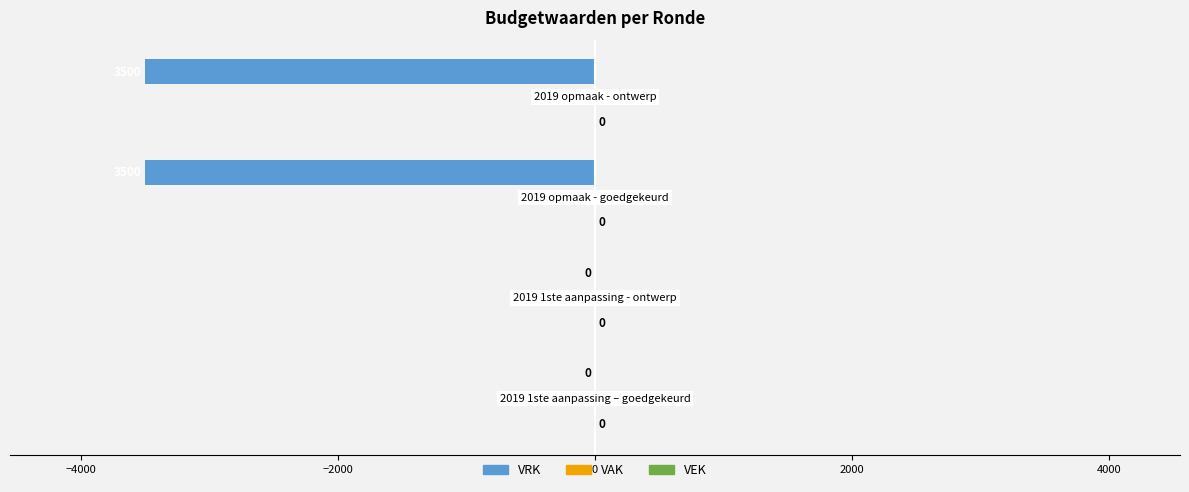

What is the maximum value shown in the chart?

0